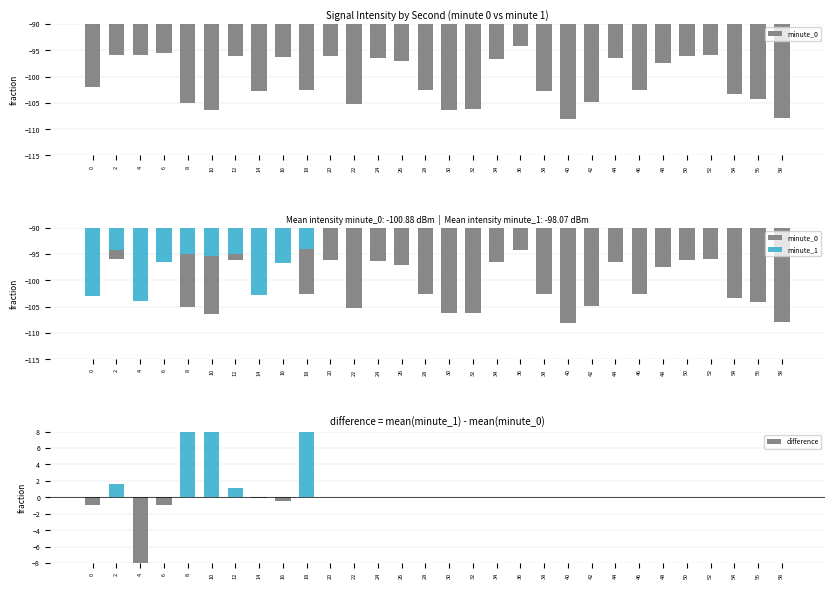

Which has a higher value, 8 or 50?

50